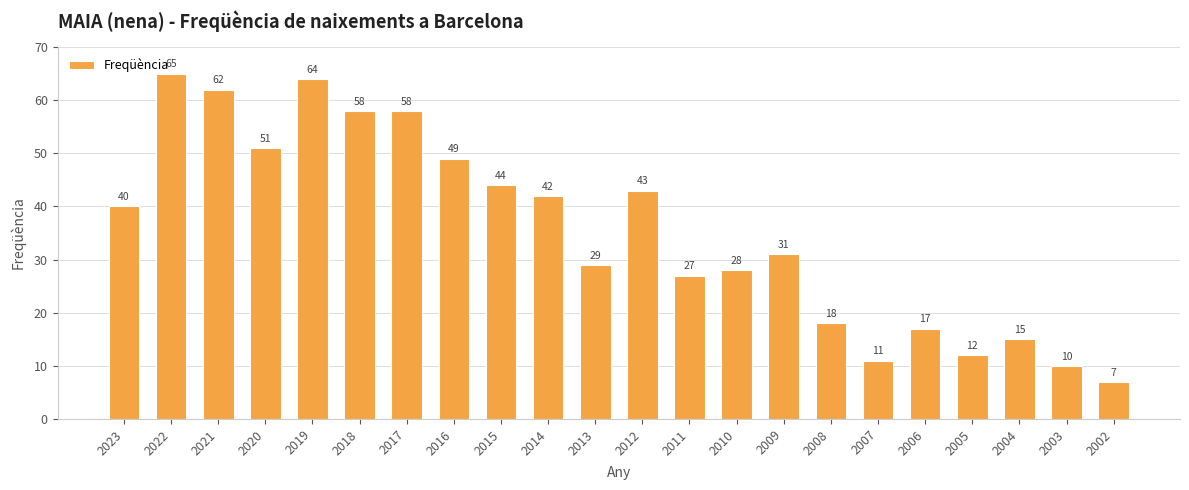

What is the change in value from 2023 to 2005?

-28